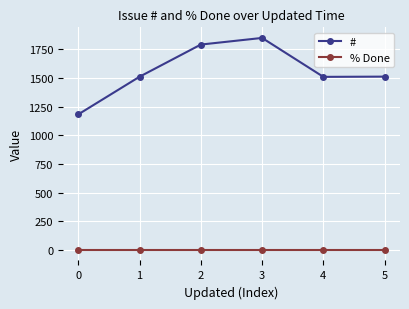

At 4, list the series in order from largest to smallest.

#, % Done